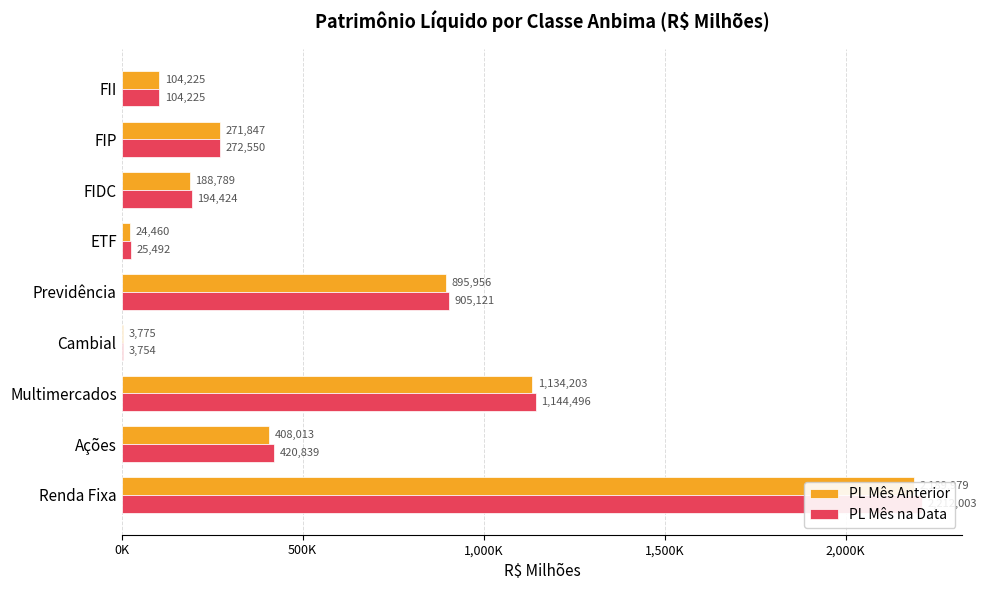

The PL Mês na Data series shows 1309113.4 at Previdência. True or false?

False